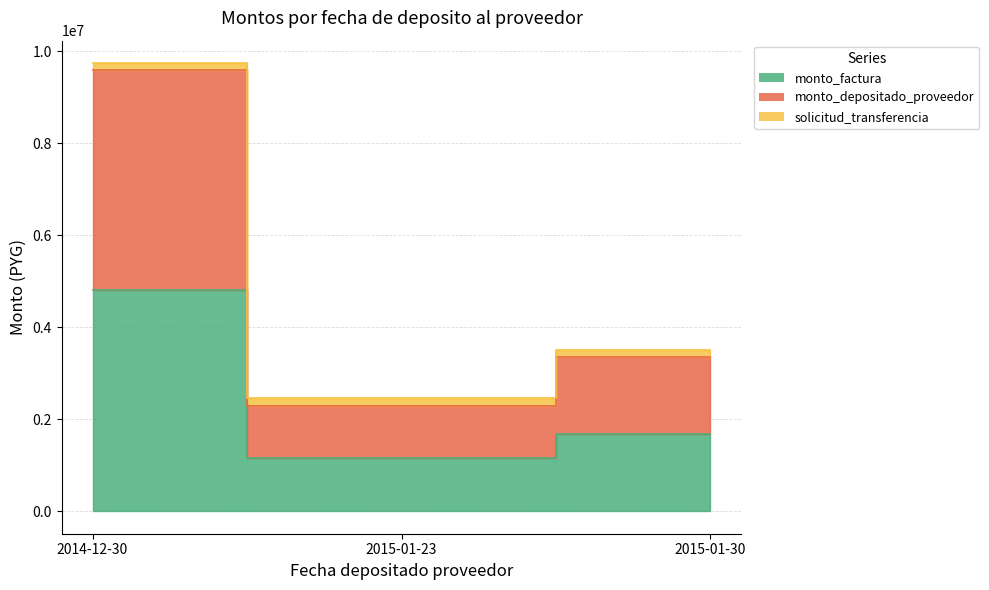

What is the label of the 1st point from the left?

2014-12-30